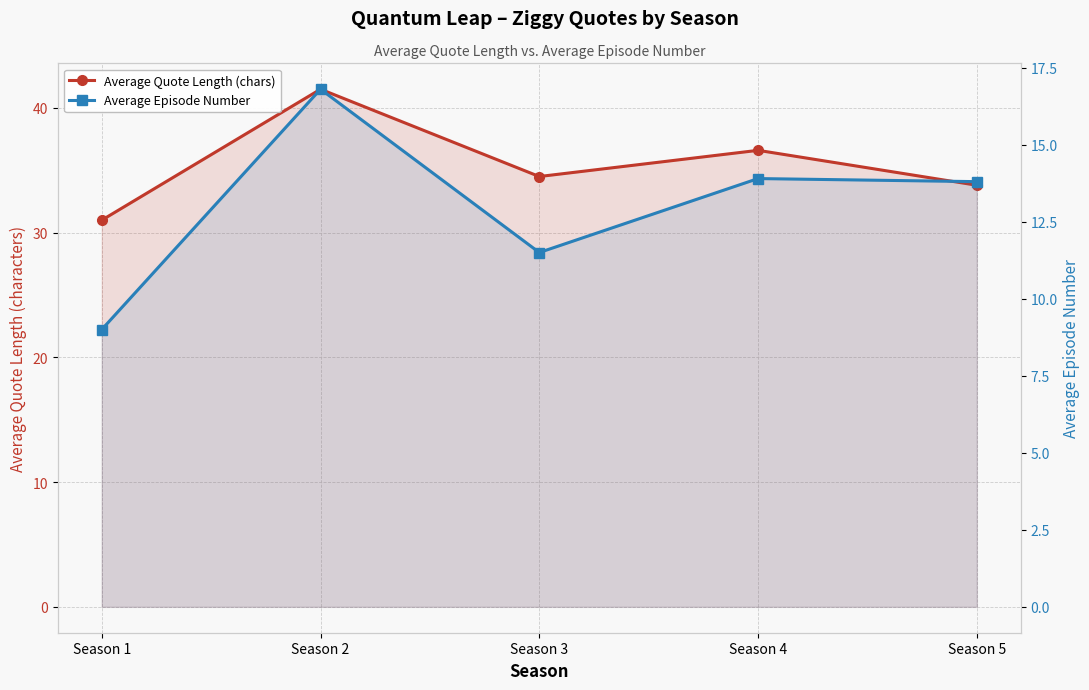

Rank the categories by Average Quote Length (chars) value from highest to lowest.

Season 2, Season 4, Season 3, Season 5, Season 1